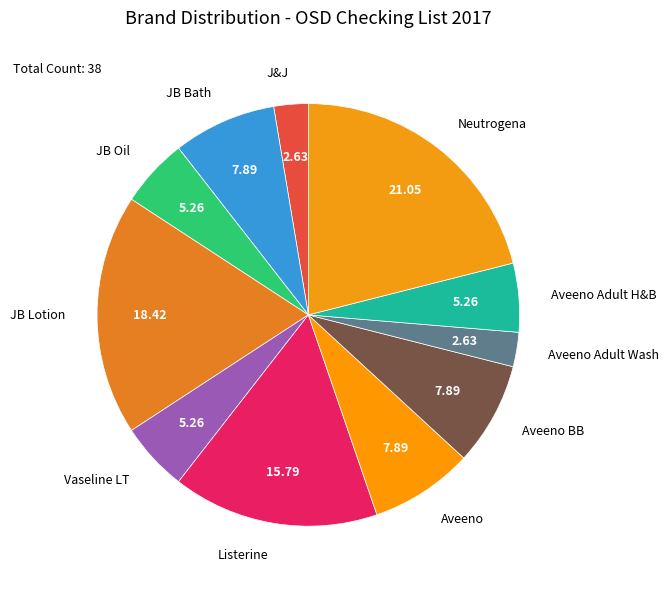

Which category has the biggest portion of the pie?

Neutrogena